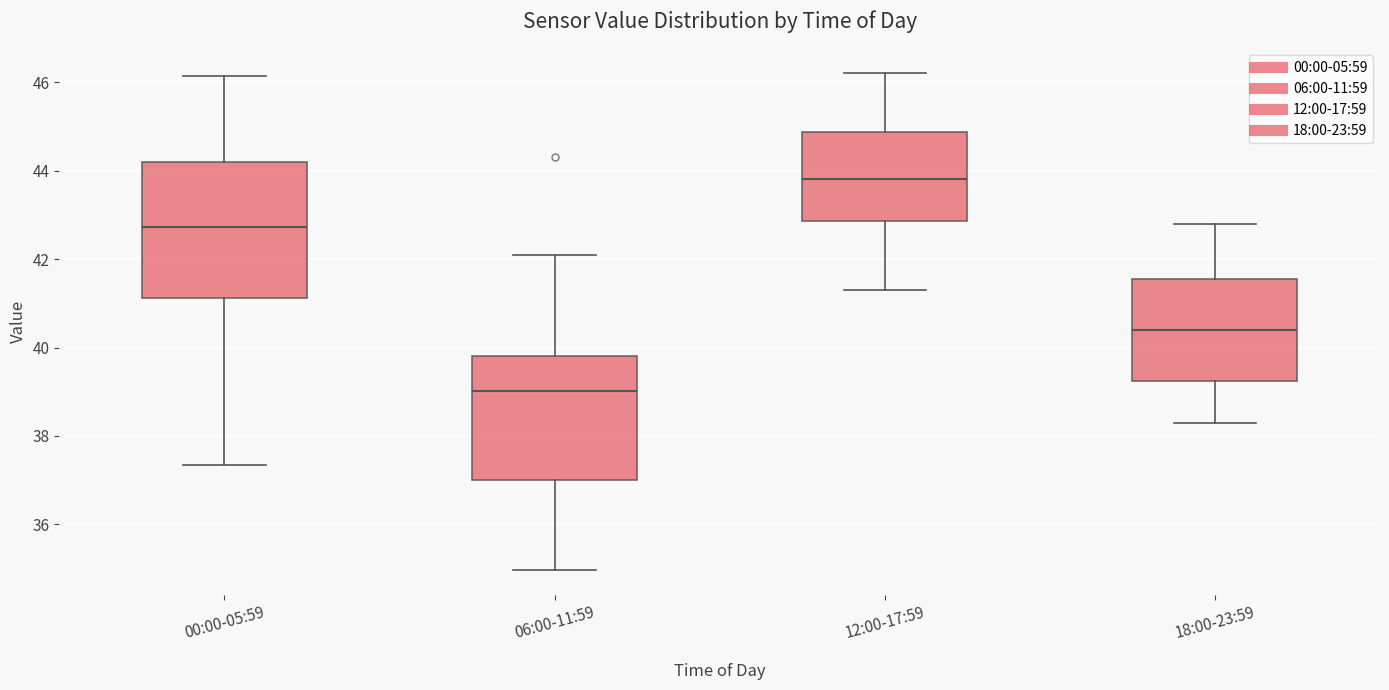

Reading left to right, read every box against the y-axis: the position of its median line, the range the box covers, and the ends of its whiskers. The values are not printed on the chart, so give them approximately, as read against the axis.

00:00-05:59: median 42.8, box 41.2 to 44.2, whiskers 37.4 to 46.2
06:00-11:59: median 39.0, box 37.0 to 39.8, whiskers 35.0 to 42.2
12:00-17:59: median 43.8, box 42.8 to 44.8, whiskers 41.4 to 46.2
18:00-23:59: median 40.4, box 39.2 to 41.6, whiskers 38.4 to 42.8